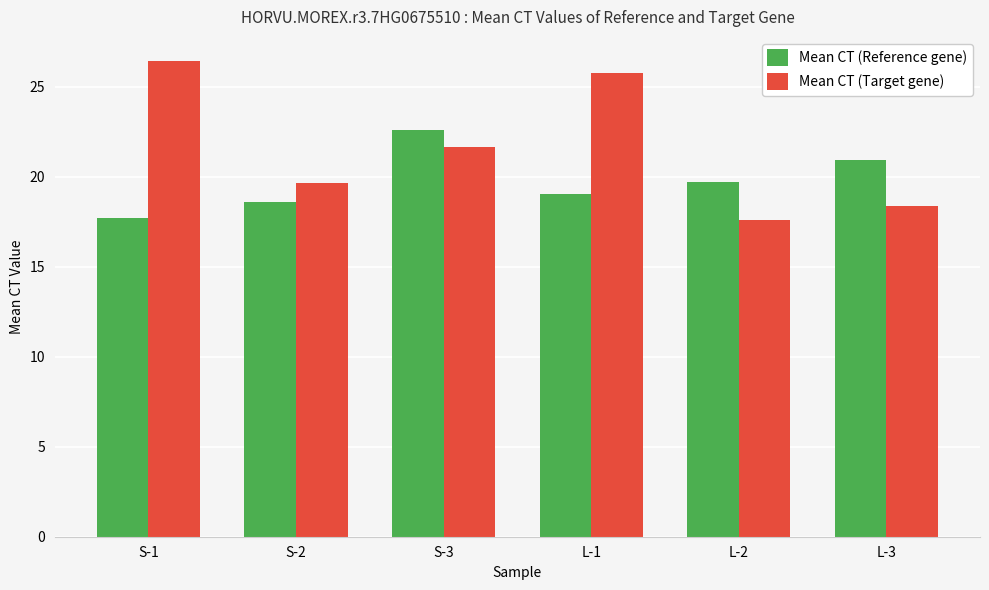

What position from the left is L-3?

6